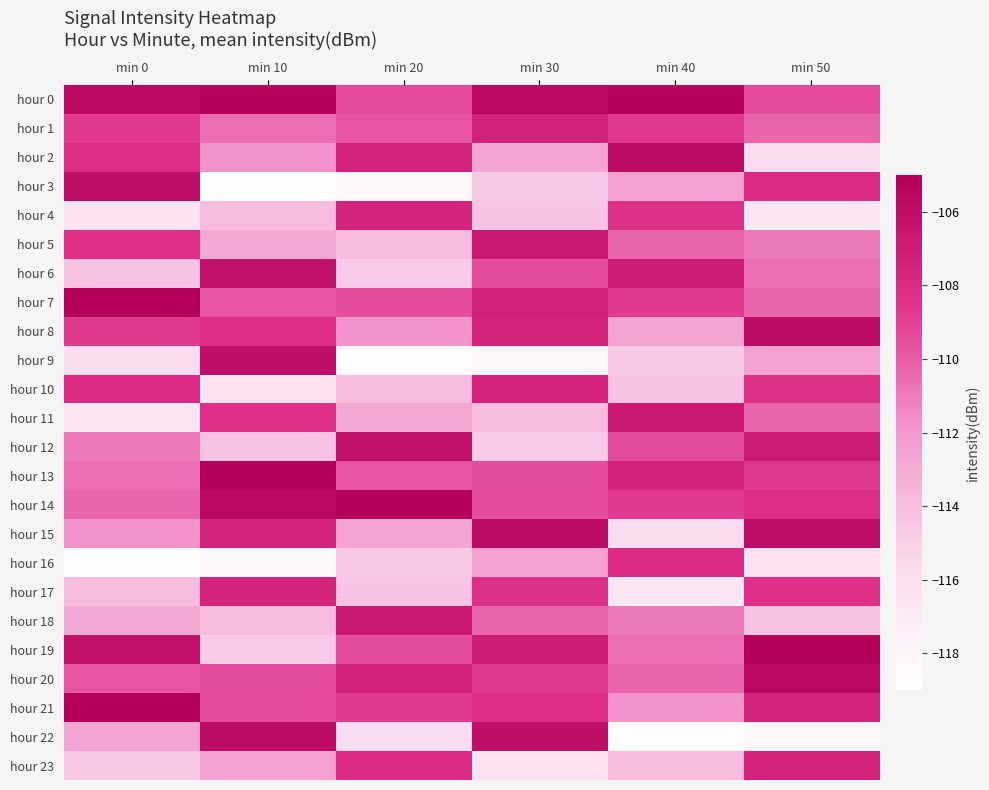

Which series has the largest range (max minus min)?

hour 22